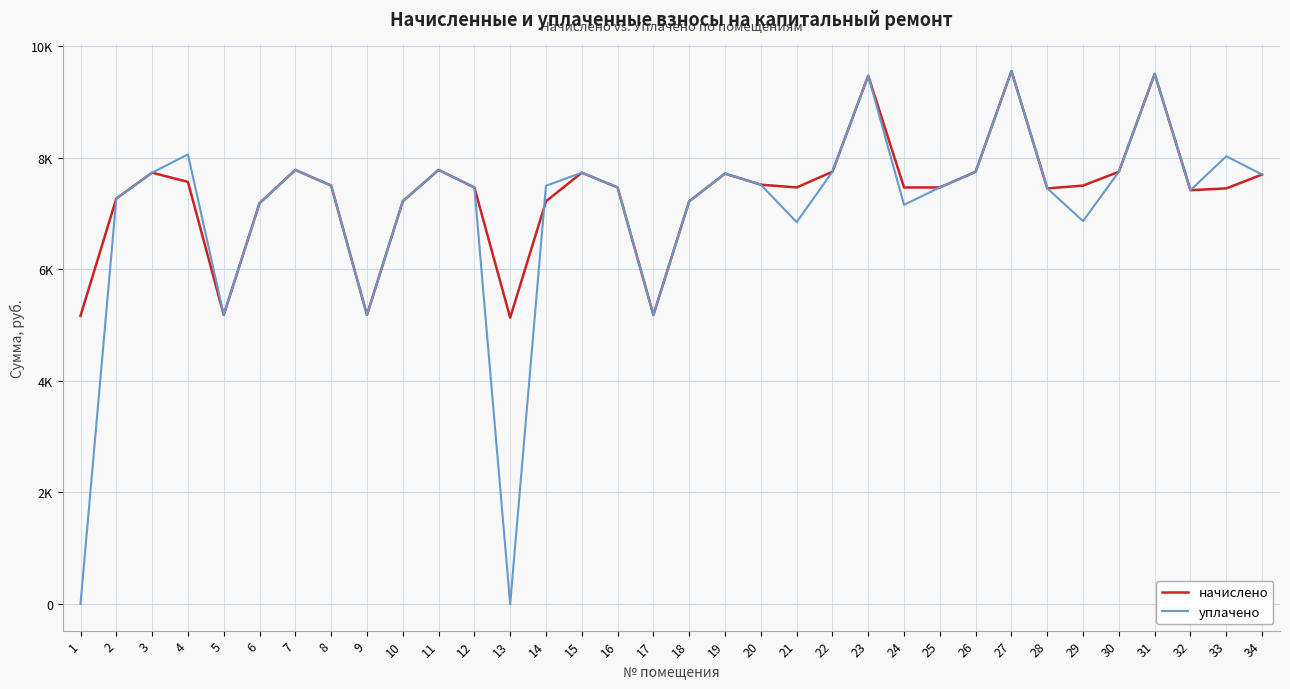

The уплачено series shows 7783.2 at 11. True or false?

True